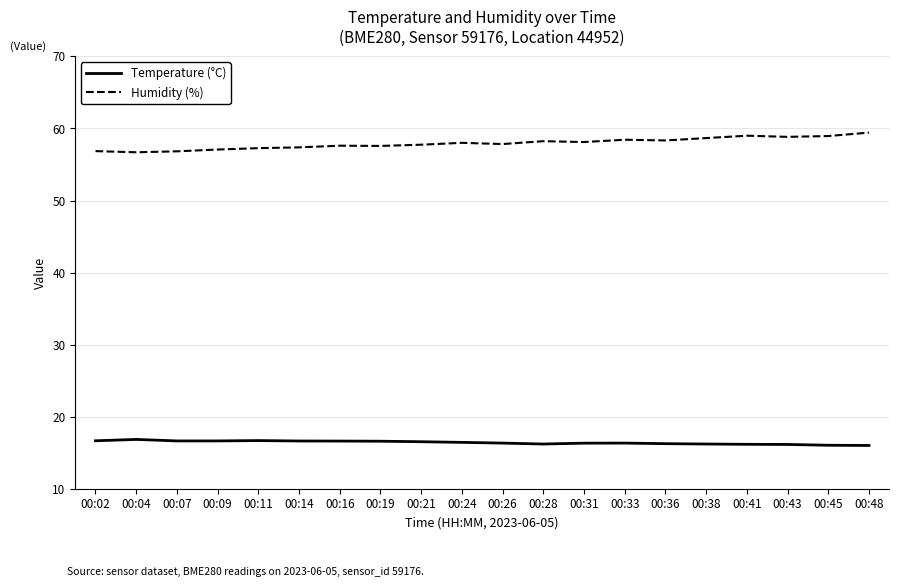

Is the value of Humidity (%) at 00:21 greater than the value of Temperature (°C) at 00:07?

Yes